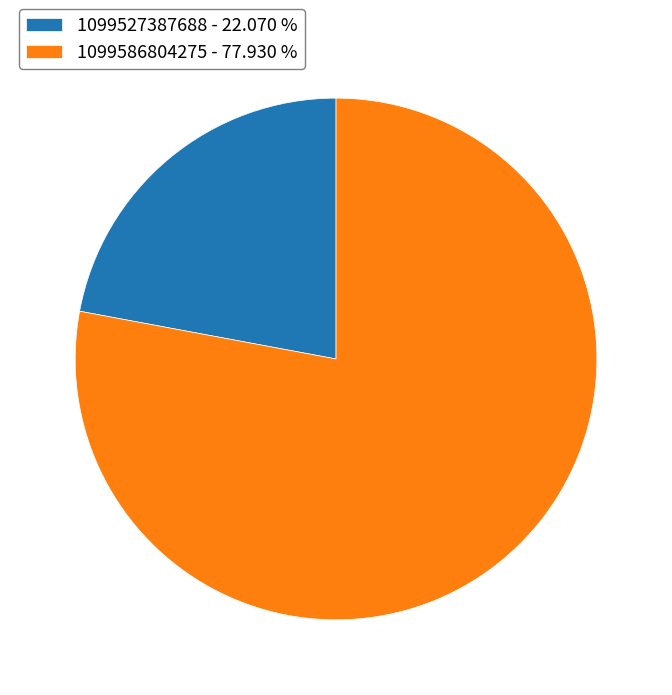

What is the ratio of the value at 1099586804275 to the value at 1099527387688?

3.5